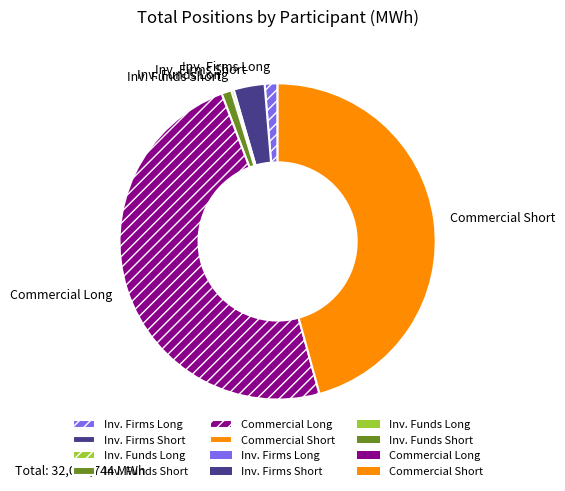

Is it true that Commercial Long is 59% of the pie?

False